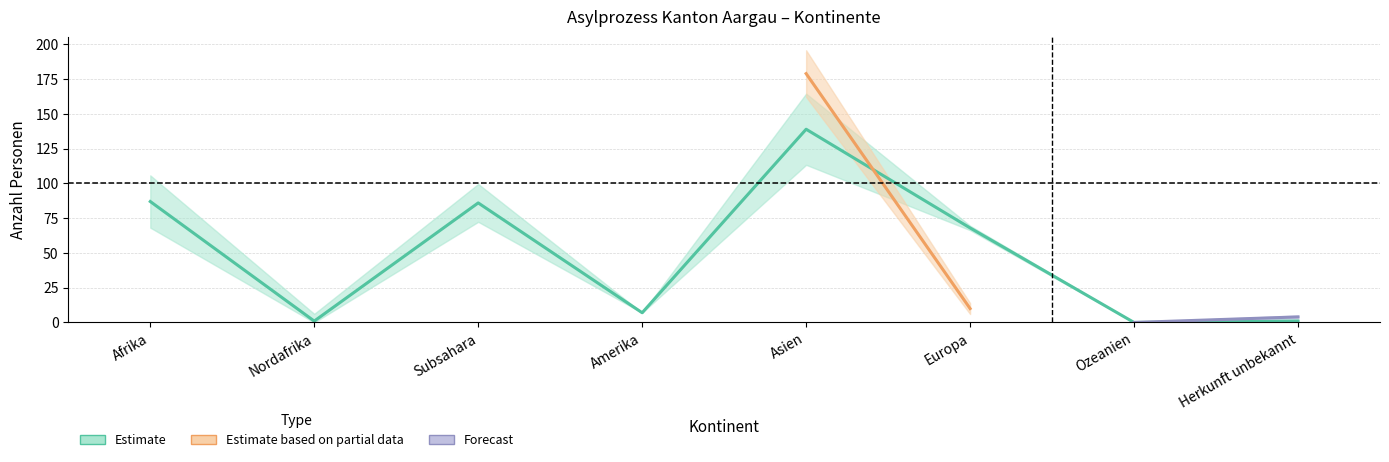

Which series ends up on top after the final intersection of Estimate and Estimate based on partial data?

Estimate